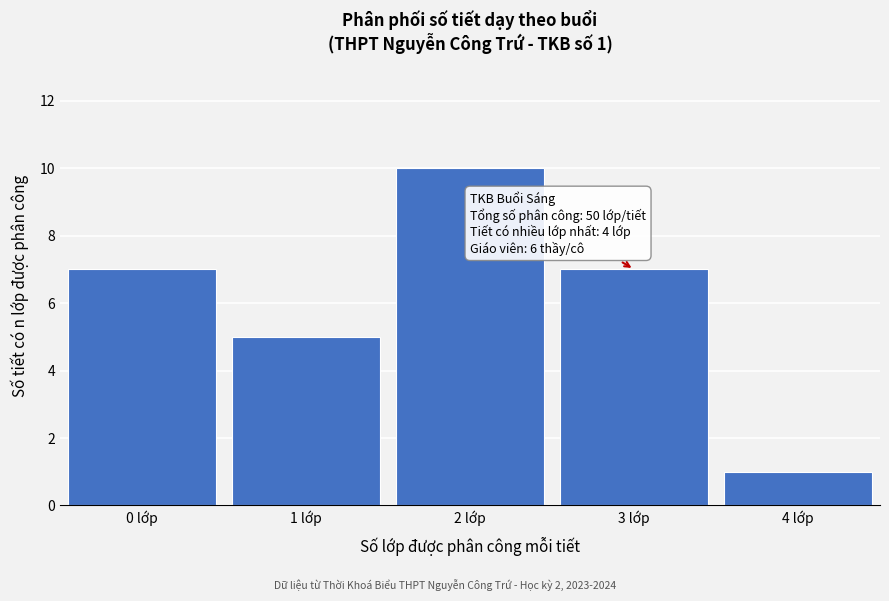

Reading left to right, transcribe all the data shown in this chart.

0 lớp=7	1 lớp=5	2 lớp=10	3 lớp=7	4 lớp=1